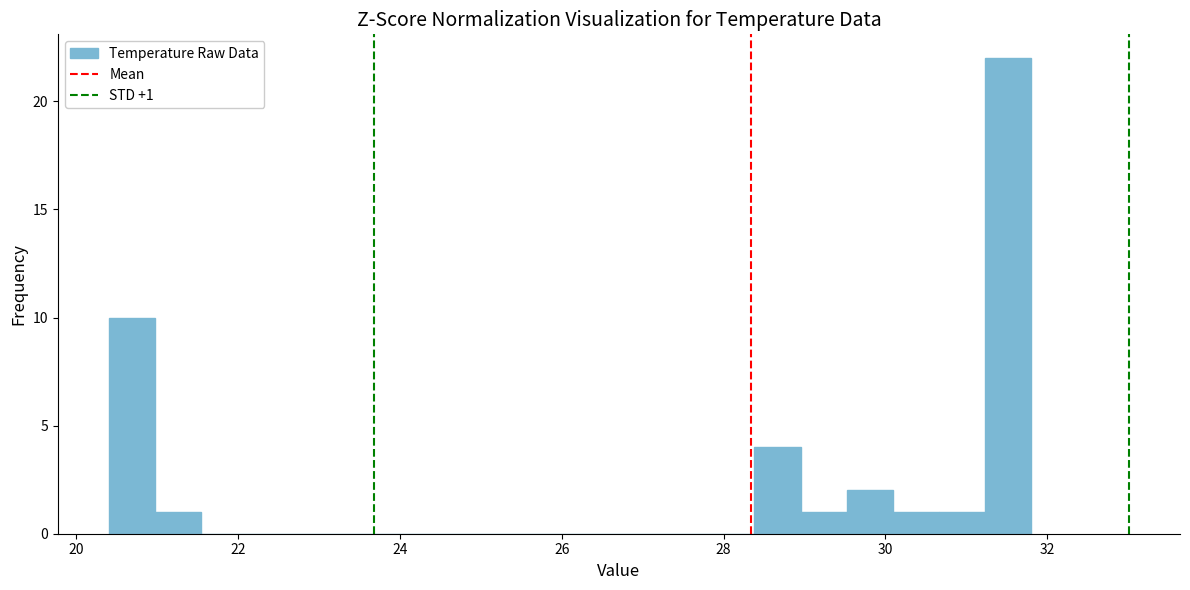

Read against the x-axis, roughly where is the centre of the tallest bar?

31.6